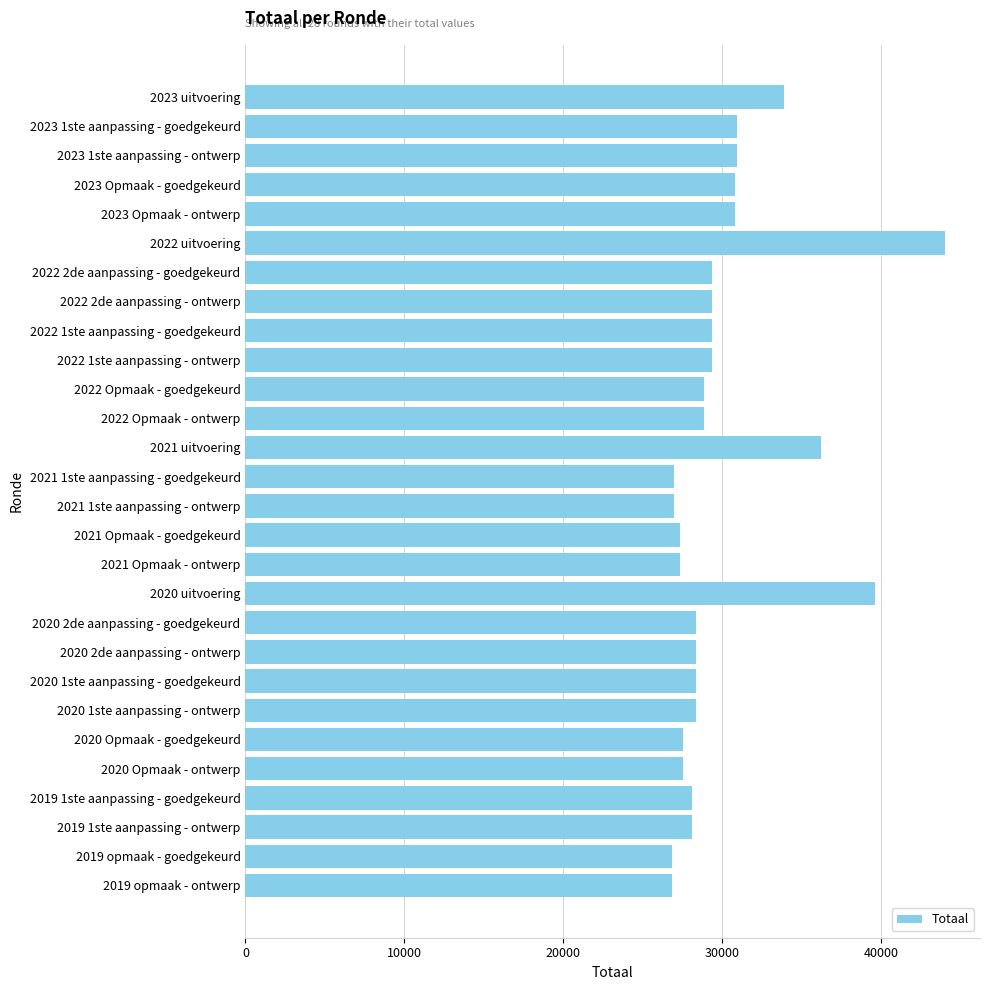

Does the chart contain any negative values?

No